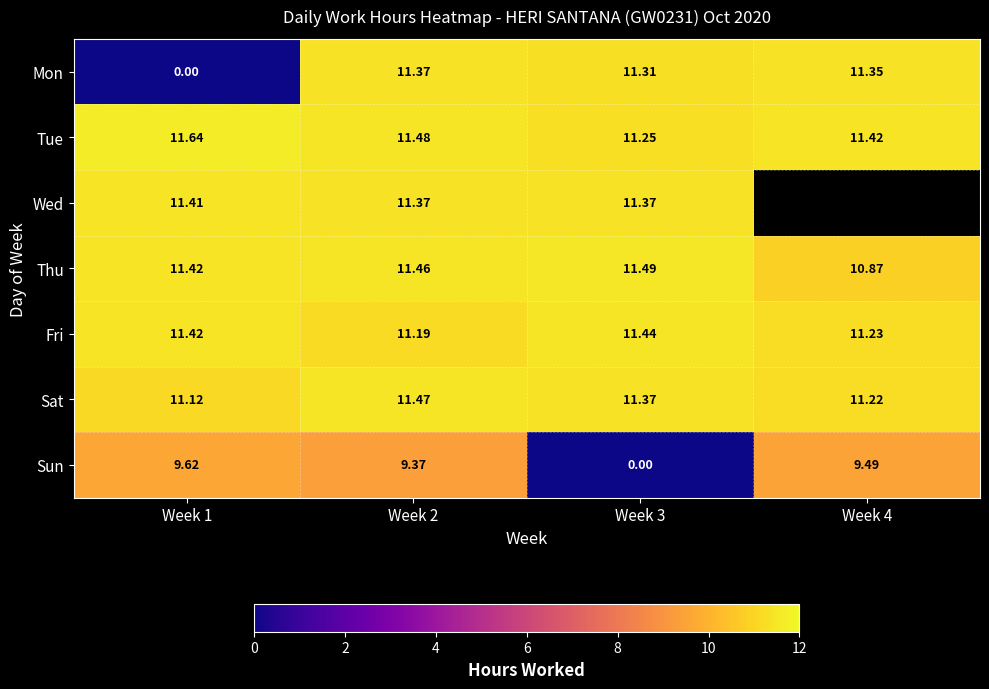

The value of Sat at Week 1 is 11.1. True or false?

True